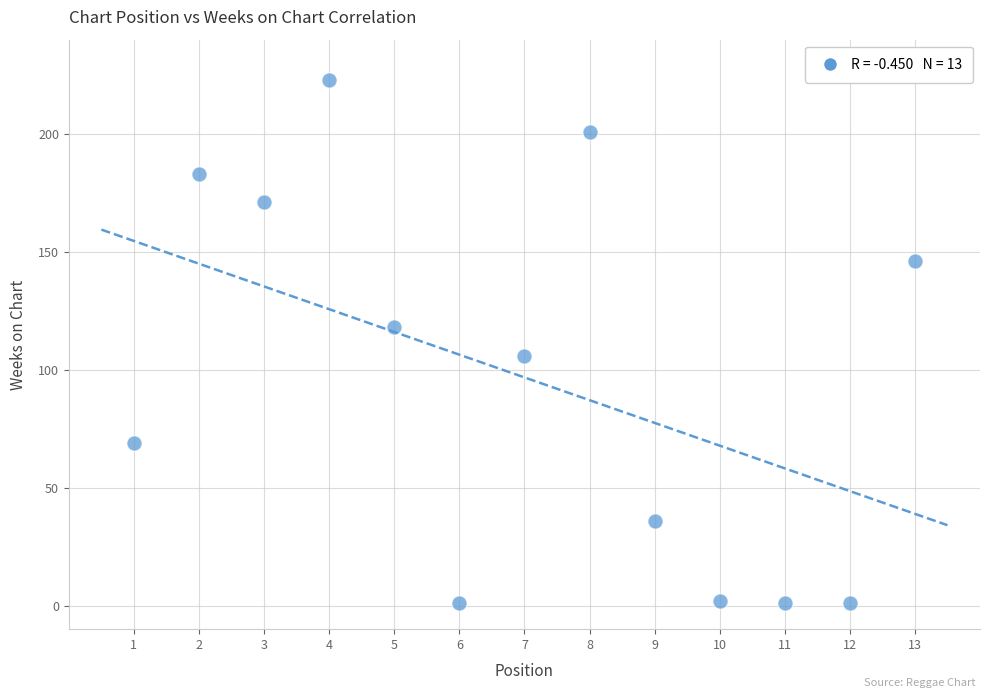

What is the range of Y values (max minus min)?

222